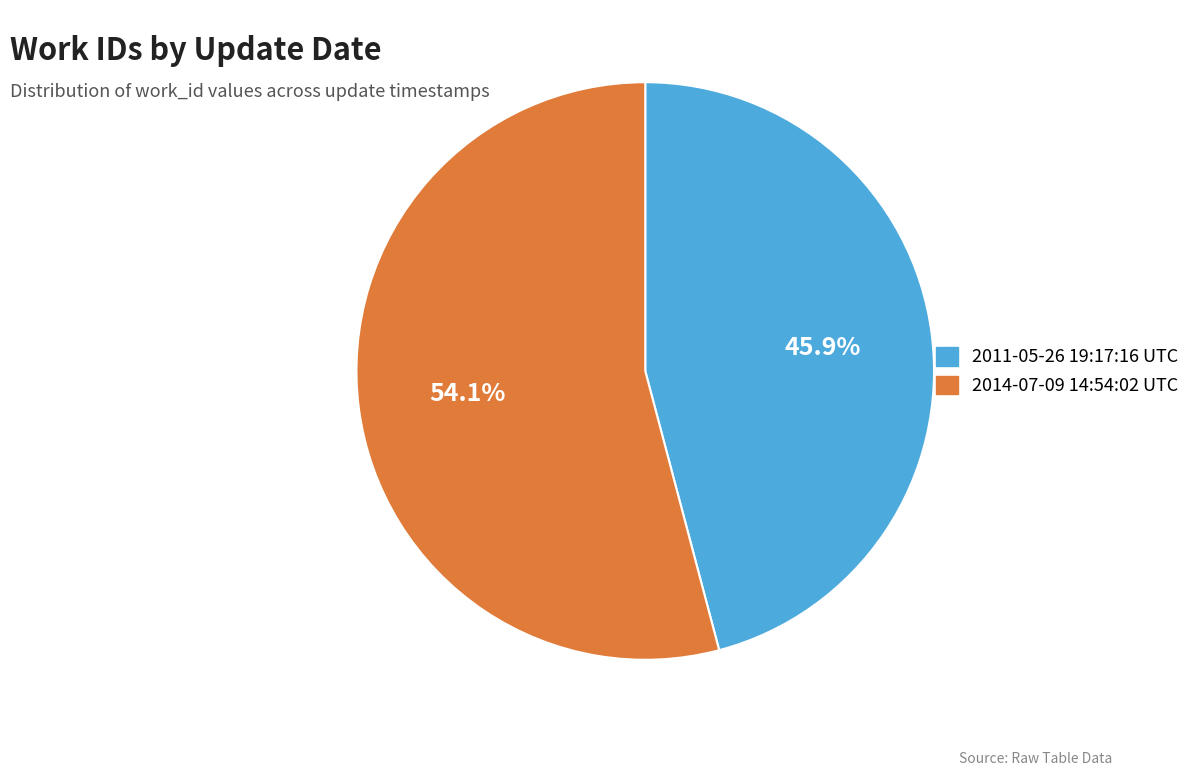

To the nearest percent, what is the difference between the largest and smallest slice percentages?

8%